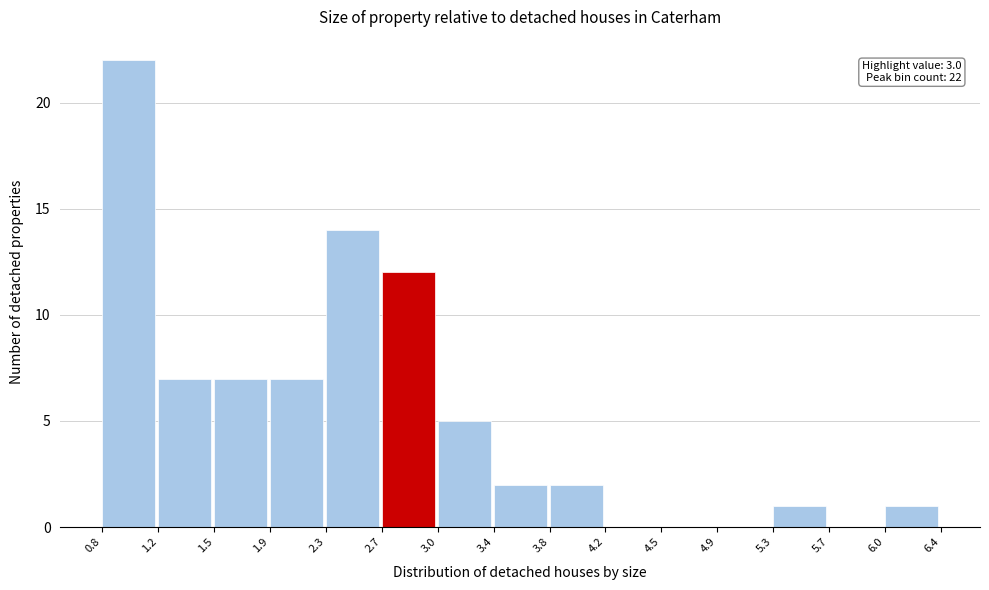

Which range on the x-axis has the tallest bar?

0.8 to 1.2